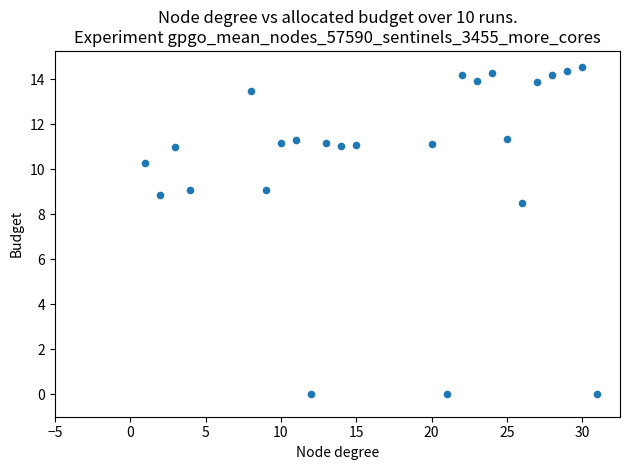

What Y value in the scatter plot is closest to 7?

8.5